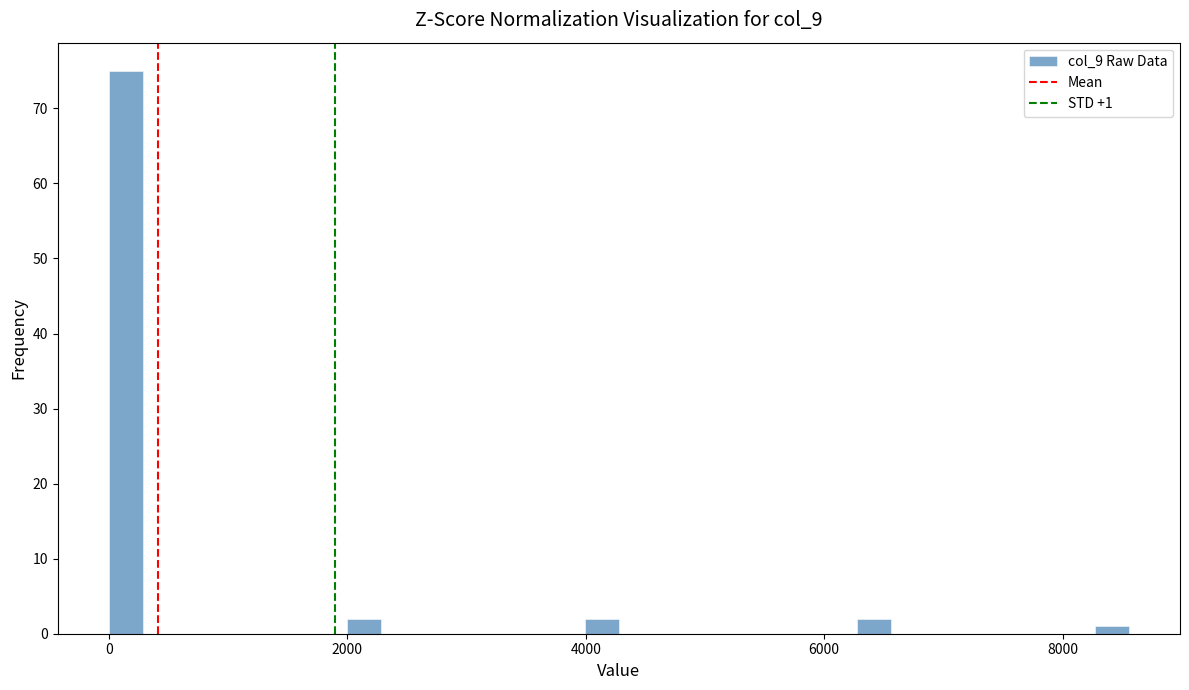

Read against the x-axis, roughly where is the centre of the tallest bar?

200